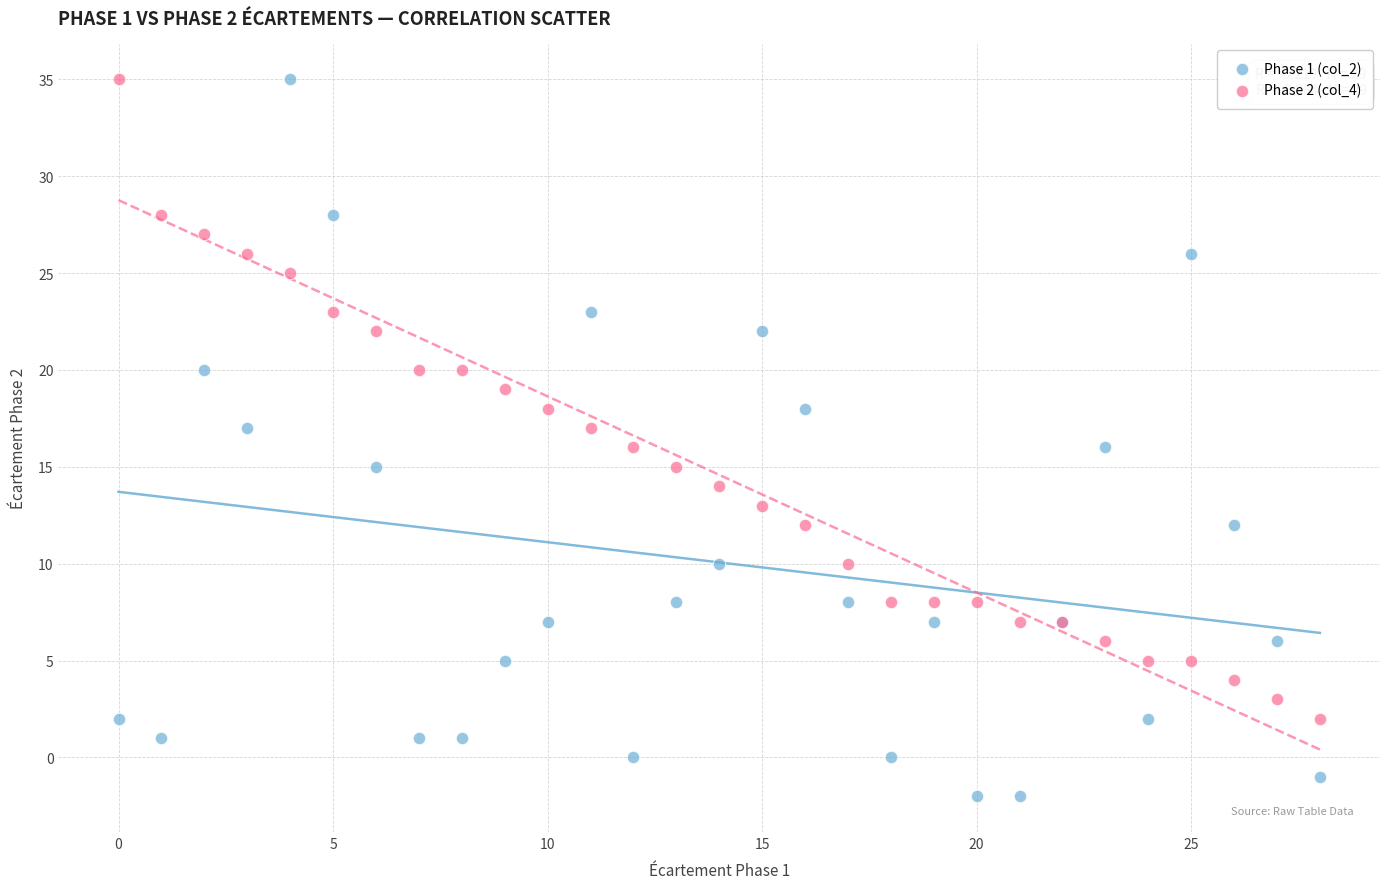

Which series has the widest spread of Y values?

Phase 1 (col_2)